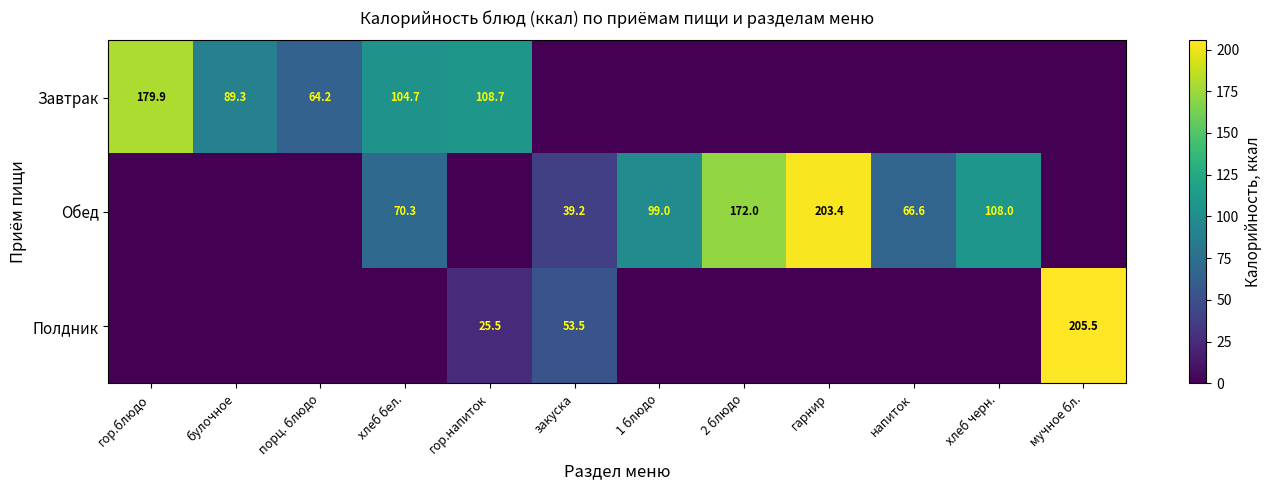

Is it true that Завтрак equals 89.3 at булочное?

True